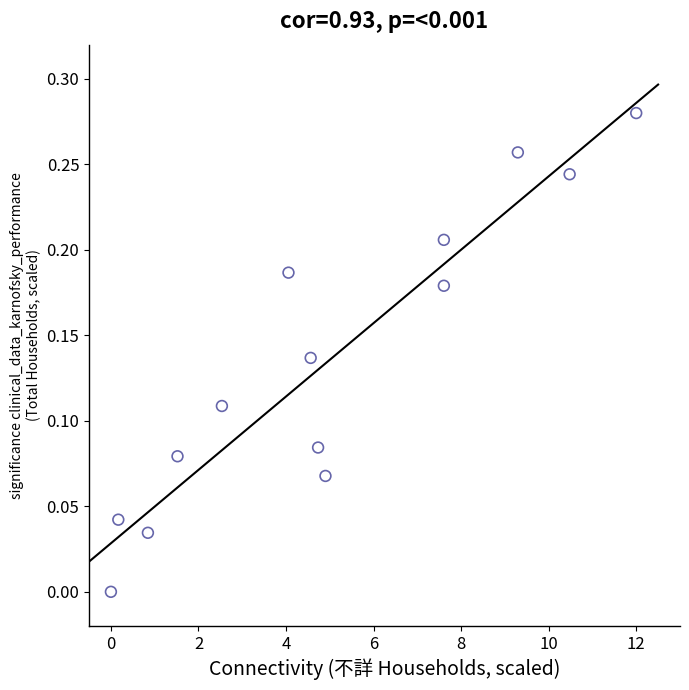

What is the range of X values (max minus min)?

12.0